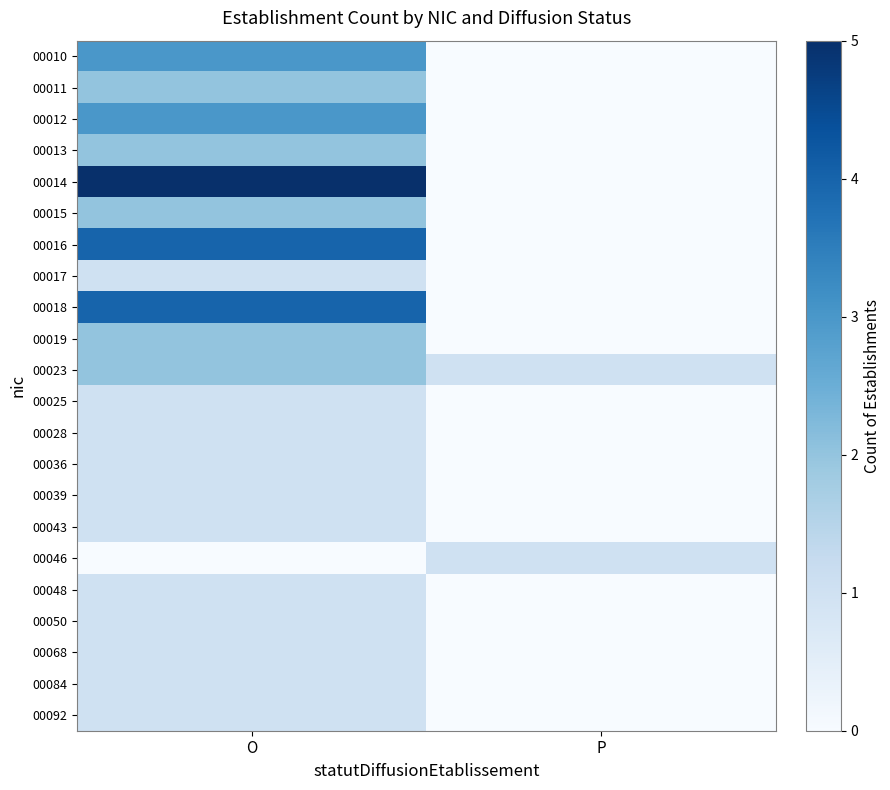

Which series has the widest spread of values?

00014